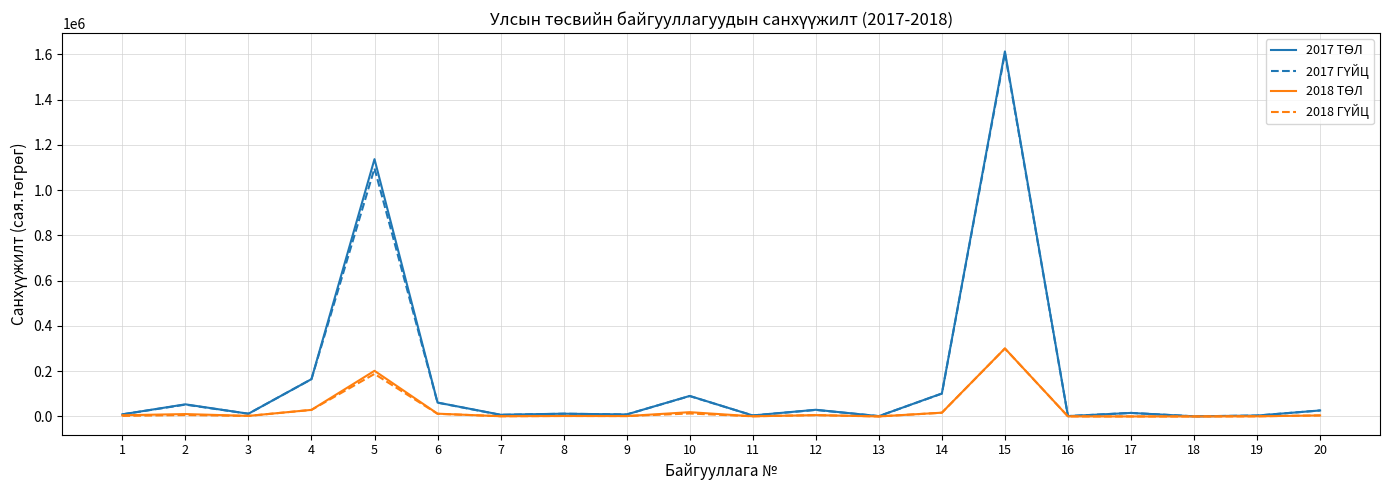

The 2017 ГҮЙЦ series shows 59506.6 at 4. True or false?

False